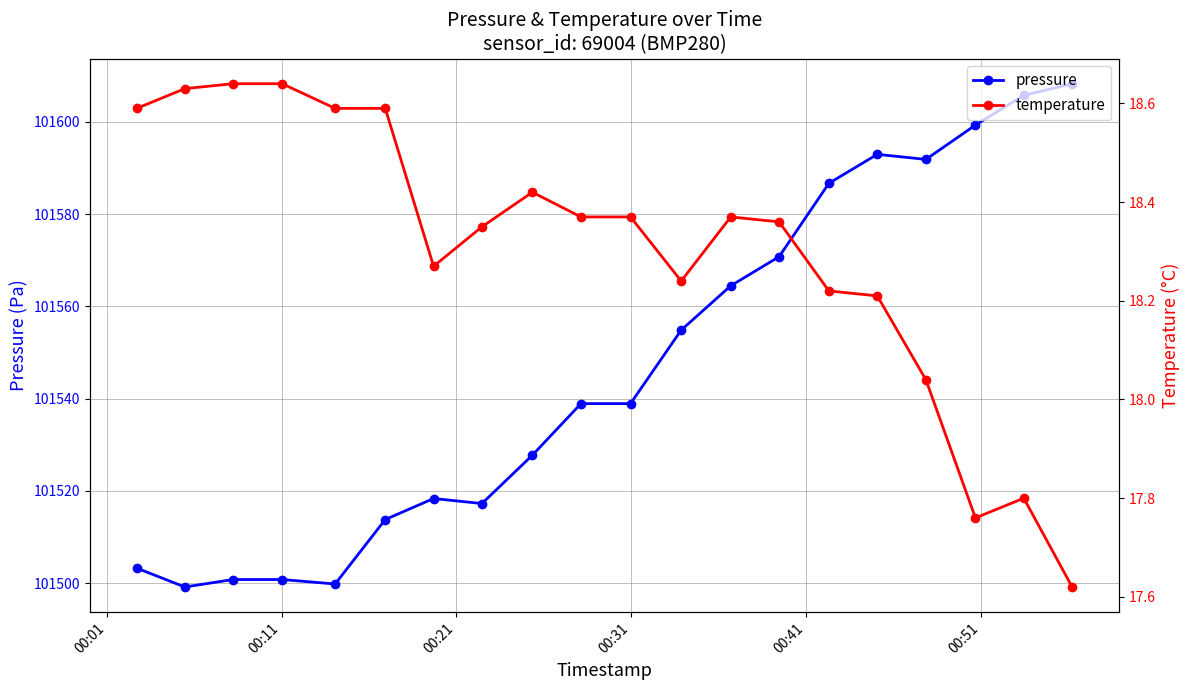

Reading left to right, list all the values displayed in this chart.

pressure: 101503.2	101499.2	101500.8	101500.8	101499.8	101513.8	101518.3	101517.2	101527.7	101538.9	101538.9	101554.8	101564.4	101570.8	101586.7	101592.9	101591.8	101599.3	101605.7	101608.2
temperature: 18.6	18.6	18.6	18.6	18.6	18.6	18.3	18.4	18.4	18.4	18.4	18.2	18.4	18.4	18.2	18.2	18.0	17.8	17.8	17.6